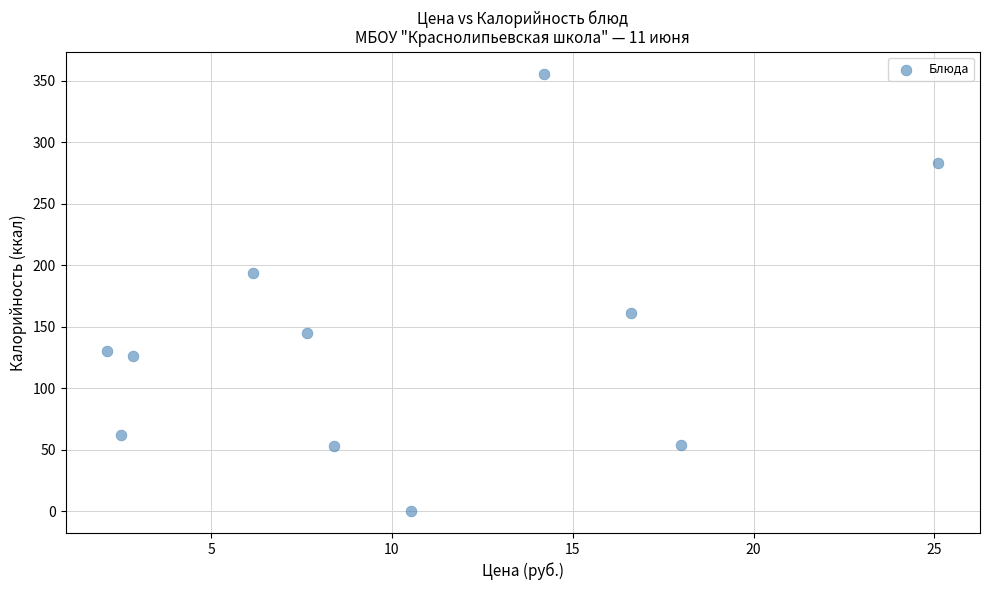

What is the range of Y values (max minus min)?

356.0